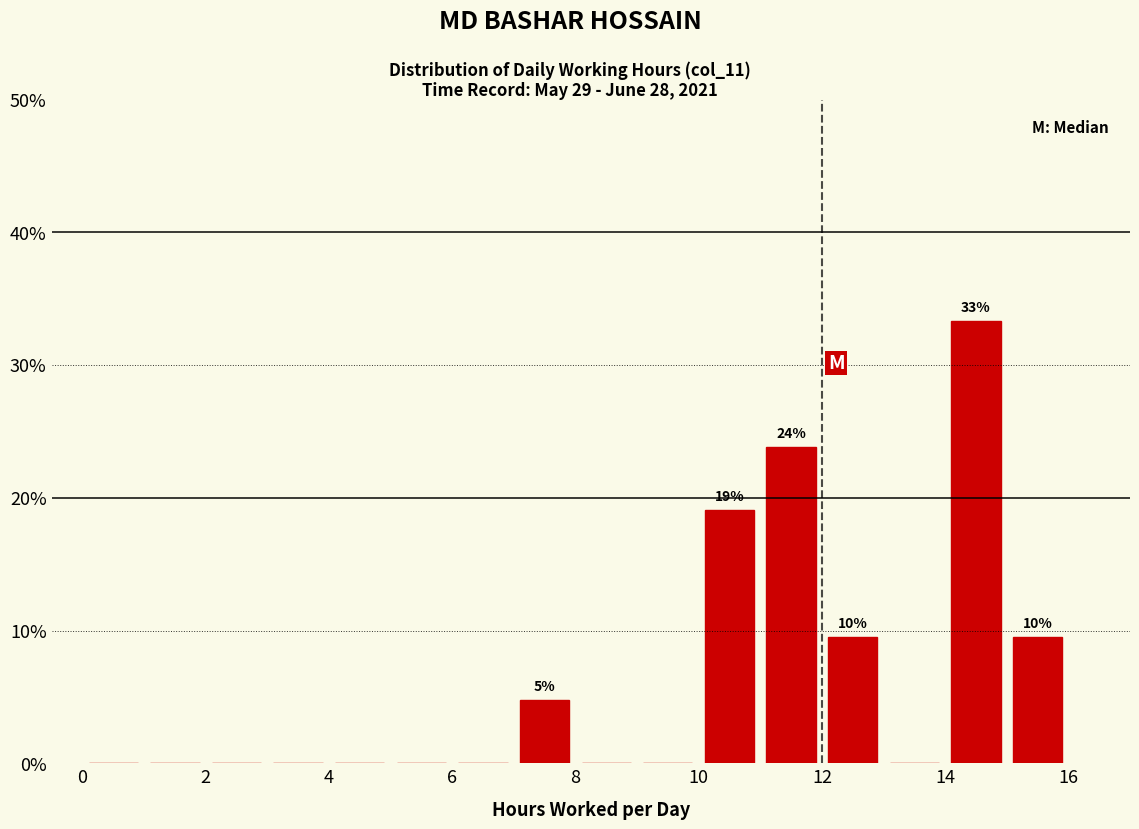

Over which range of the x-axis is the bar tallest?

14 to 15